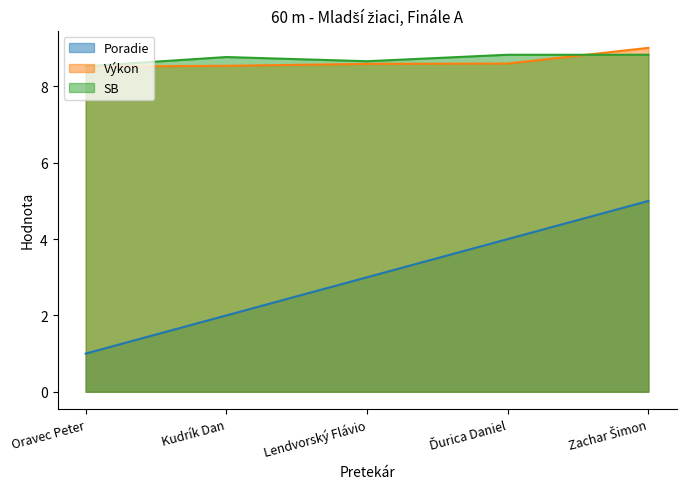

Reading right to left, what are all the values shown in this chart?

Poradie: Zachar Šimon=5.0	Ďurica Daniel=4.0	Lendvorský Flávio=3.0	Kudrík Dan=2.0	Oravec Peter=1.0
Výkon: Zachar Šimon=9.0	Ďurica Daniel=8.6	Lendvorský Flávio=8.6	Kudrík Dan=8.5	Oravec Peter=8.5
SB: Zachar Šimon=8.8	Ďurica Daniel=8.8	Lendvorský Flávio=8.7	Kudrík Dan=8.8	Oravec Peter=8.5